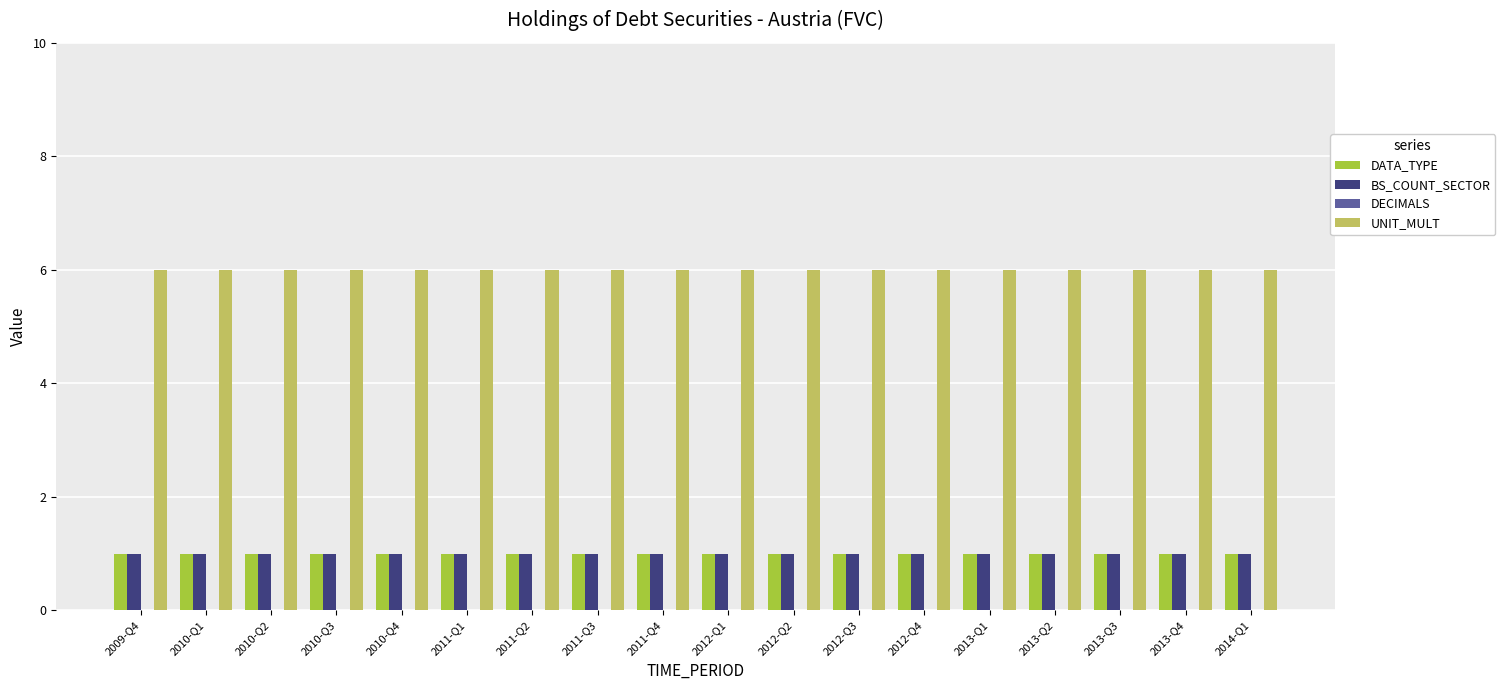

What is the total value across all series at 2011-Q2?

8